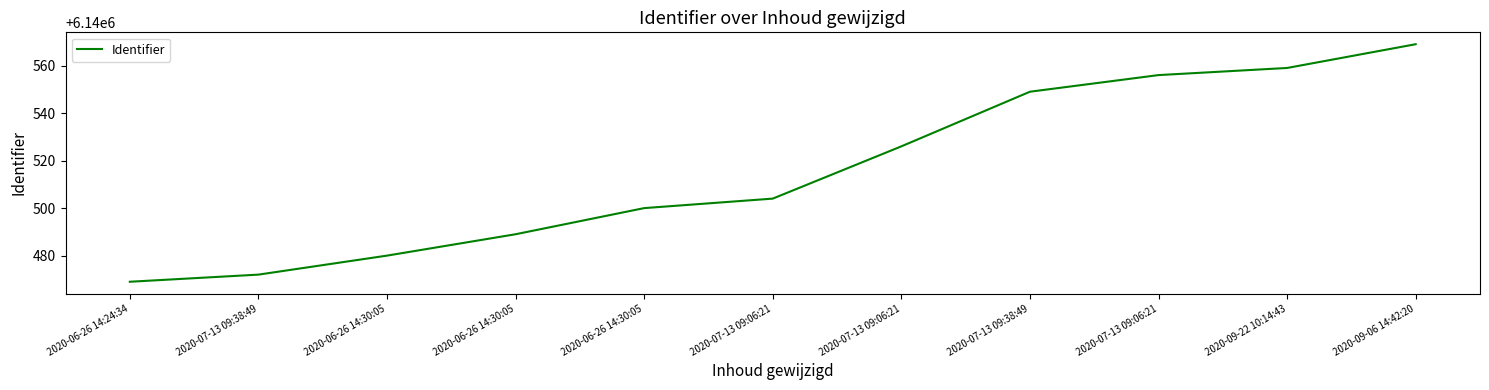

Rank the categories by value from lowest to highest.

2020-06-26 14:24:34, 2020-07-13 09:38:49, 2020-06-26 14:30:05, 2020-06-26 14:30:05, 2020-06-26 14:30:05, 2020-07-13 09:06:21, 2020-07-13 09:06:21, 2020-07-13 09:38:49, 2020-07-13 09:06:21, 2020-09-22 10:14:43, 2020-09-06 14:42:20